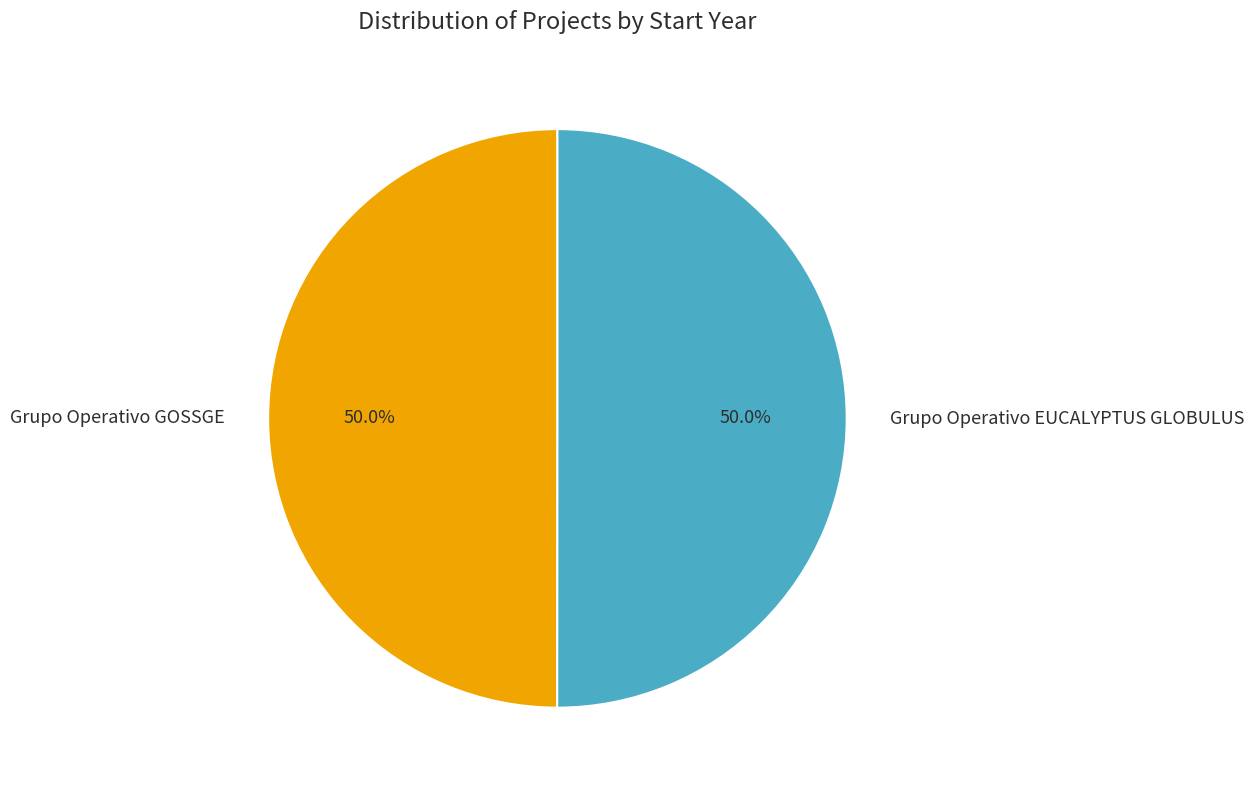

Approximately how many times larger is the value at Grupo Operativo GOSSGE compared to Grupo Operativo EUCALYPTUS GLOBULUS?

1.0